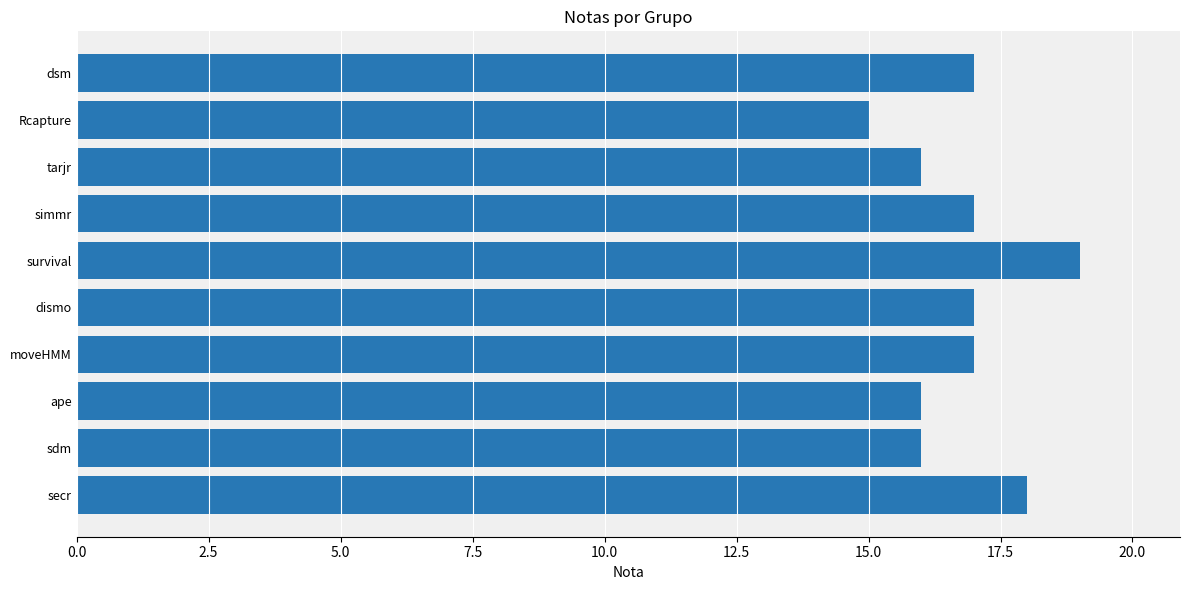

Between tarjr and dismo, which is larger?

dismo